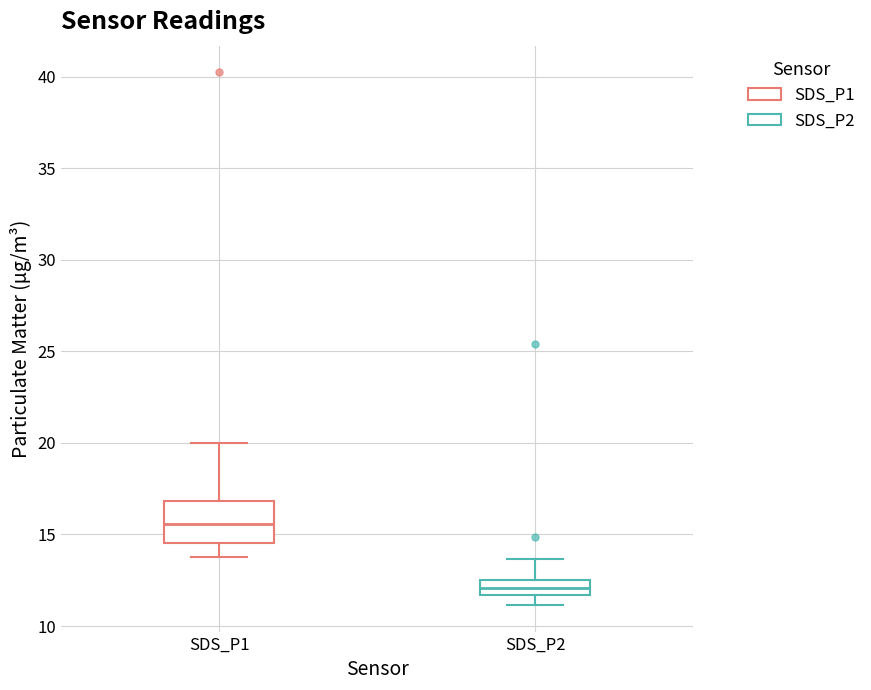

Where does the lower whisker of the box for SDS_P1 end on the y-axis? The values are not printed on the chart, so give them approximately, as read against the axis.

14.0